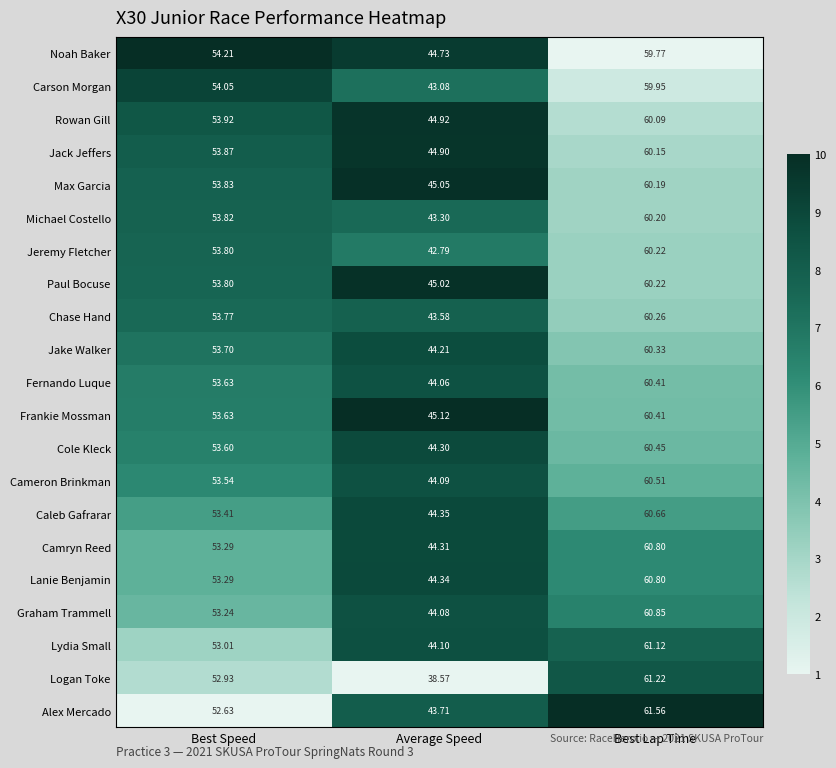

At which category does the chart reach its minimum across all series?

Average Speed